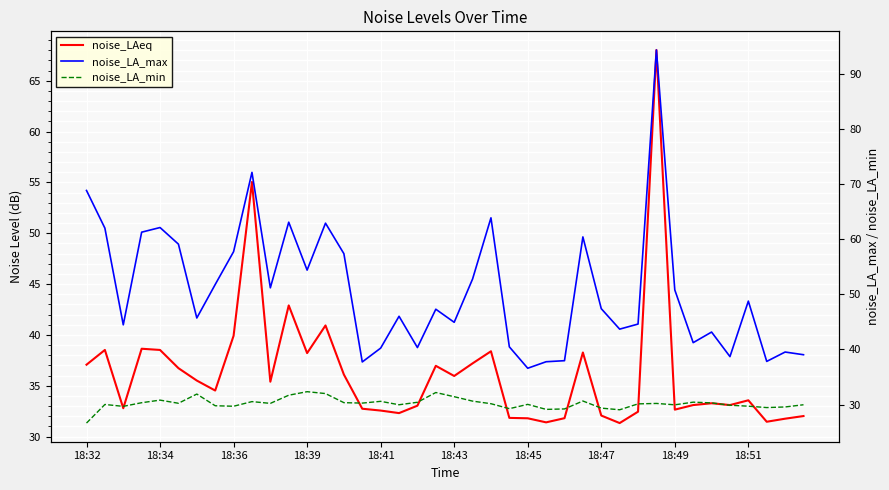

What is the difference between the maximum and minimum values in the noise_LA_max series?

57.7